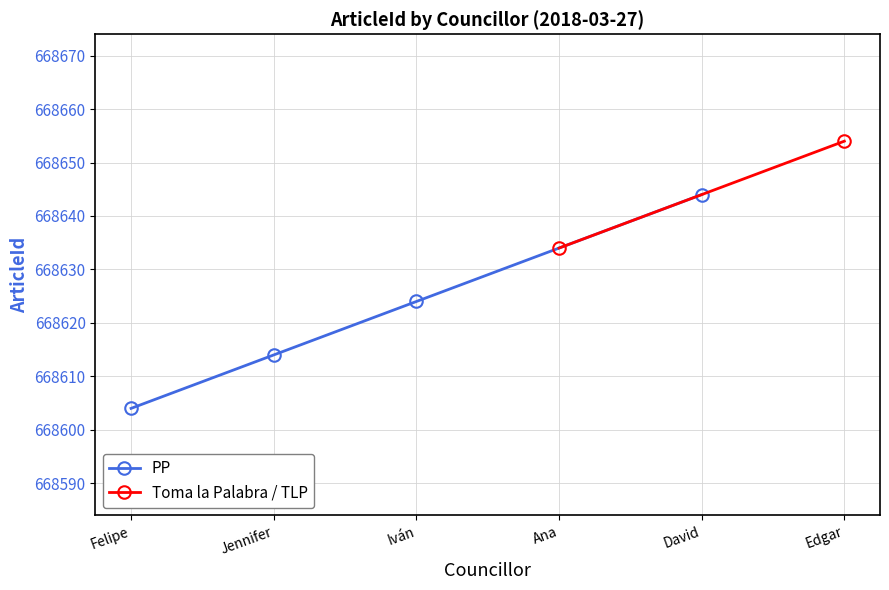

Approximately how many times larger is the value at 2018-03-27 07:26:00 compared to 2018-03-27 07:26:00?

1.0